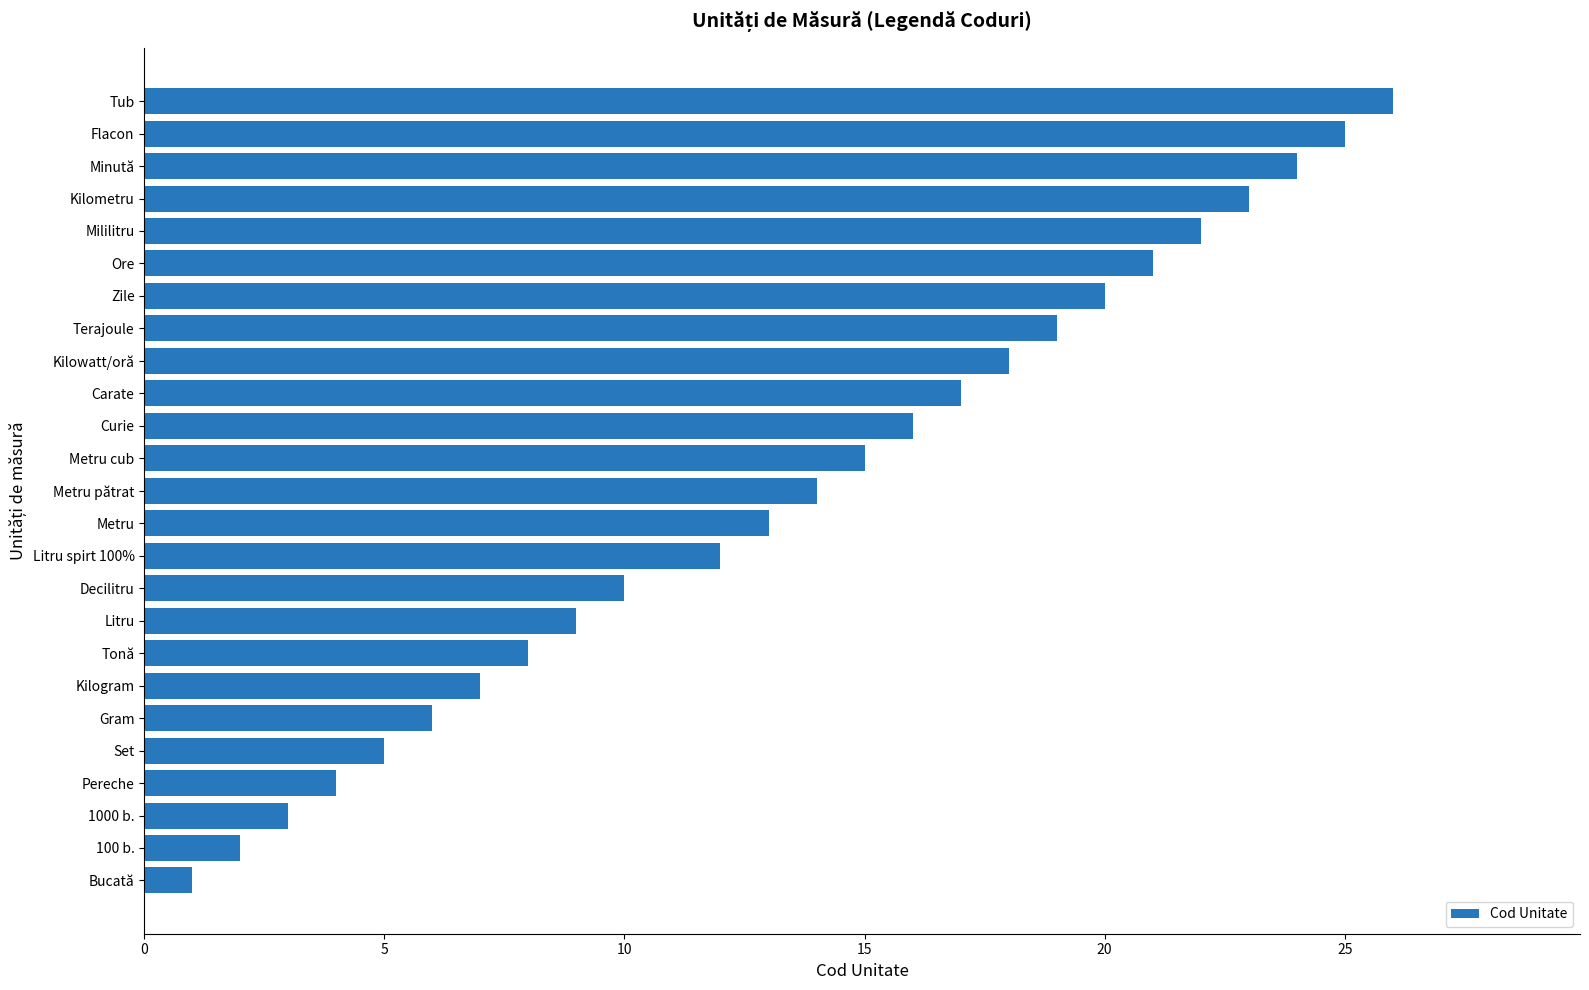

What is the ratio of the value at Terajoule to the value at Carate?

1.1